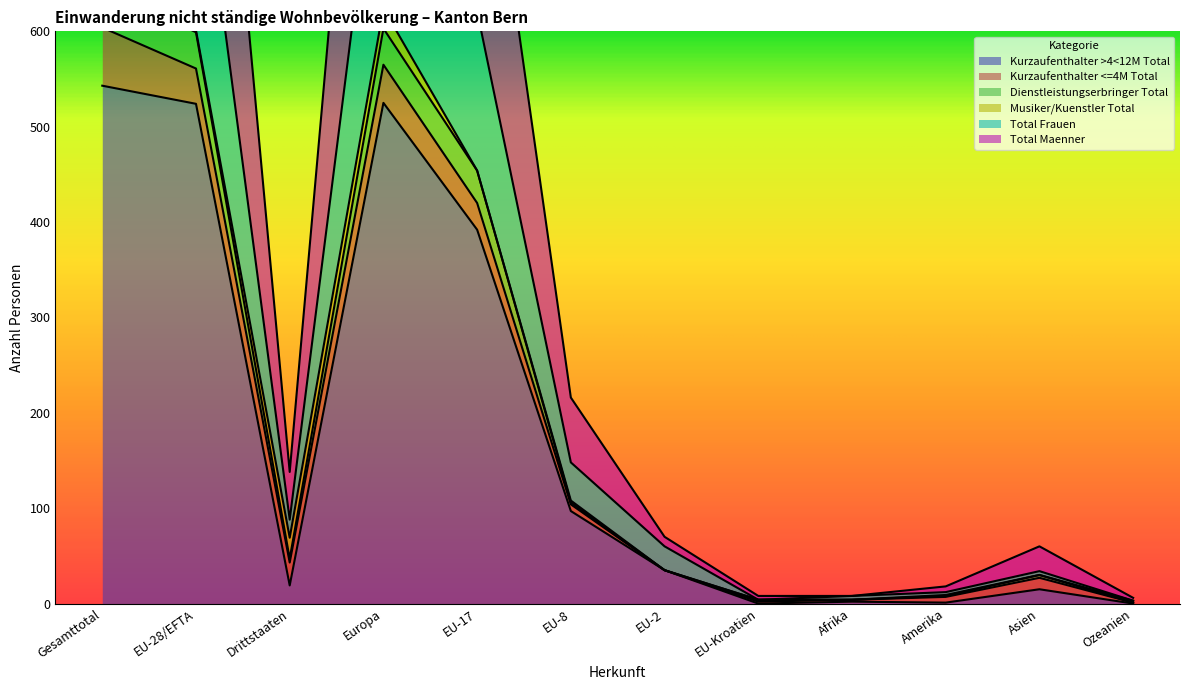

The value of Kurzaufenthalter >4<12M Total at Gesamttotal is 868. True or false?

False